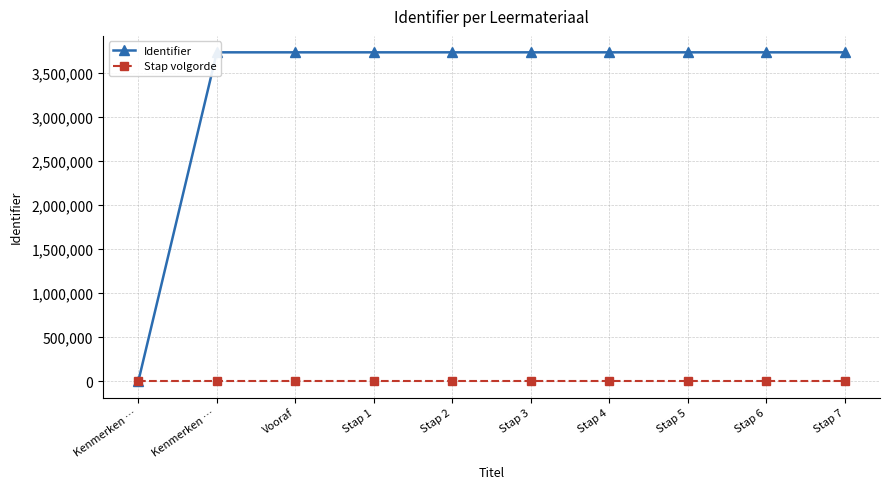

Where do Stap volgorde and Identifier first cross each other?

Kenmerken … and Kenmerken …